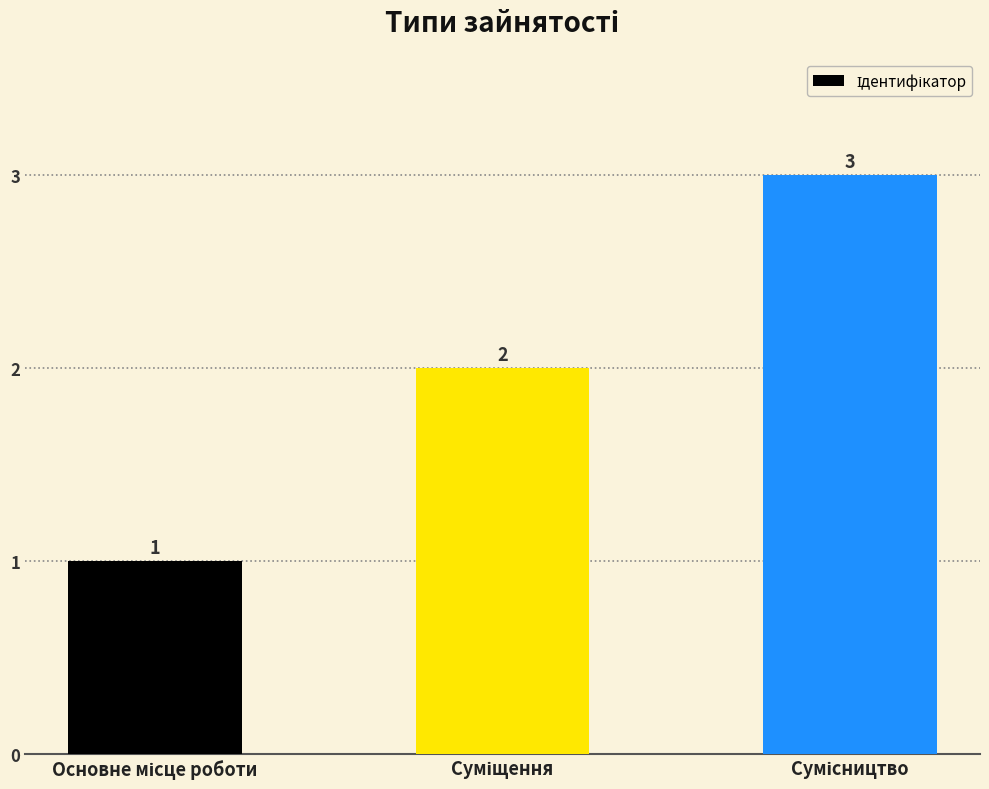

What is the smallest value displayed?

1